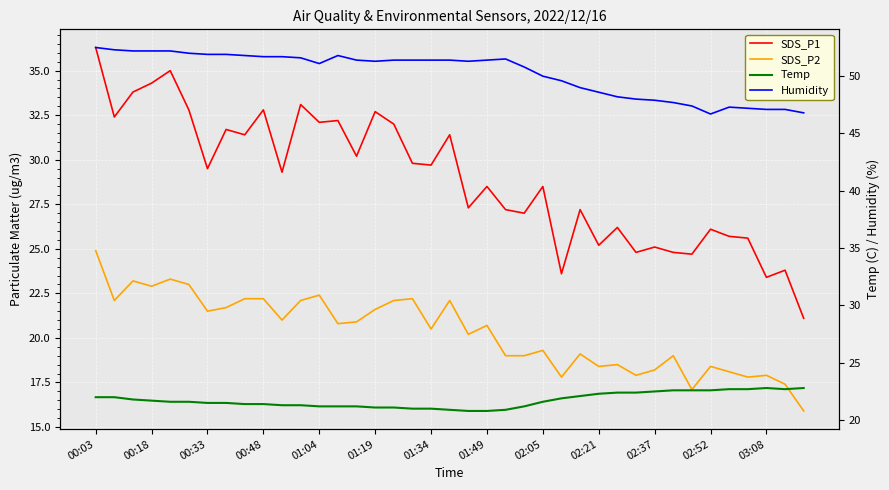

How many values in the SDS_P2 series exceed 20?

22